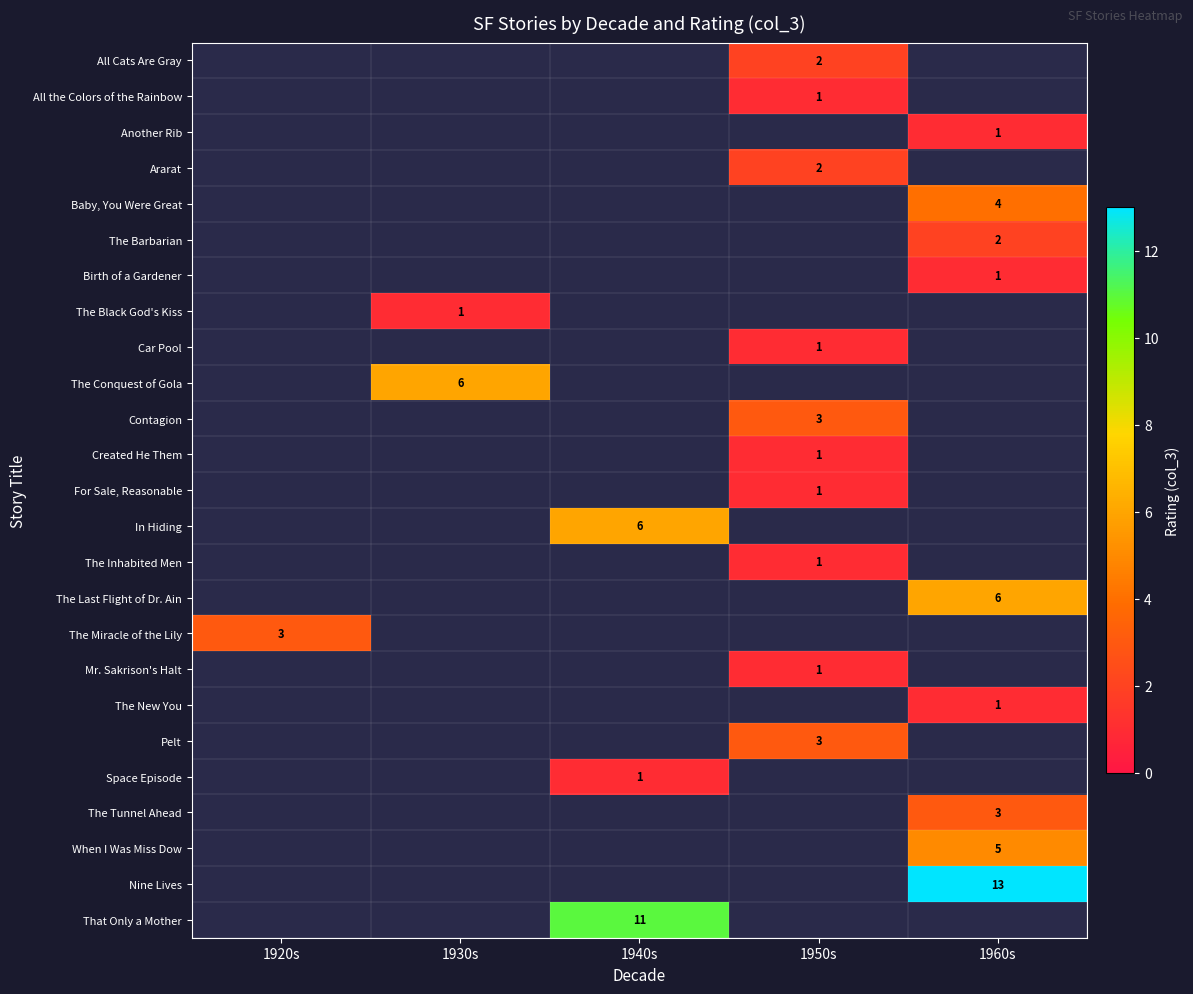

True or false: Created He Them has a value of 1 at 1950s.

True